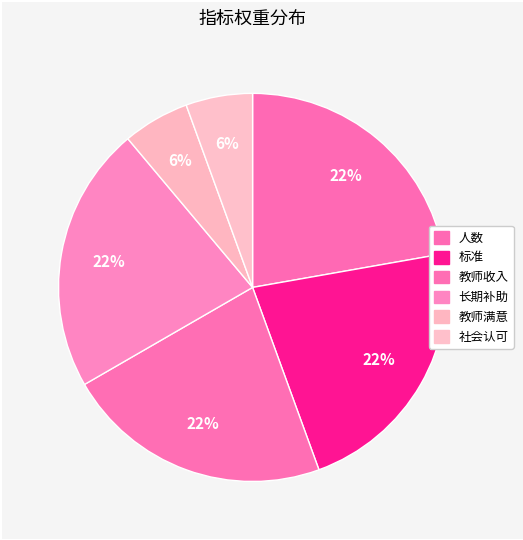

How many segments does this pie chart have?

6